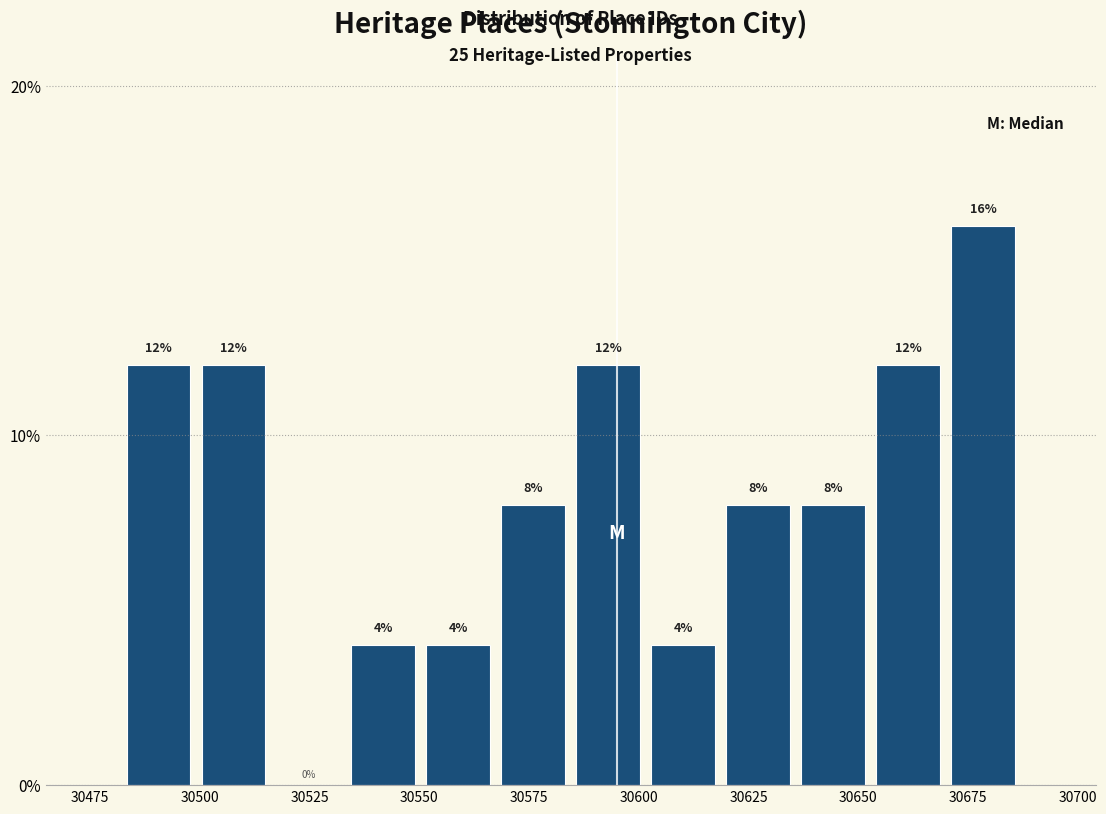

Read against the x-axis, roughly where is the centre of the tallest bar?

30680